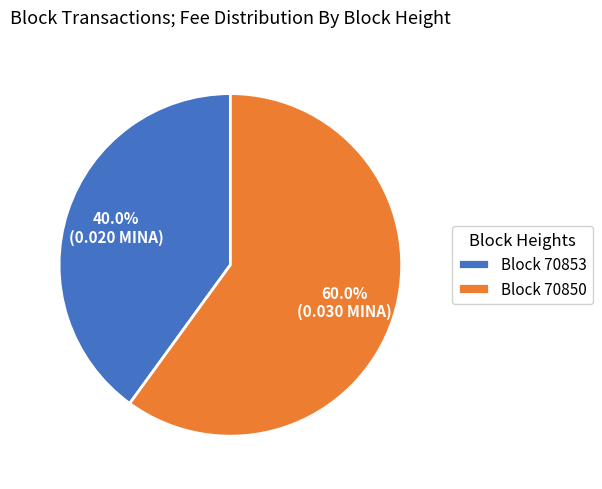

Which category accounts for the majority?

Block 70850